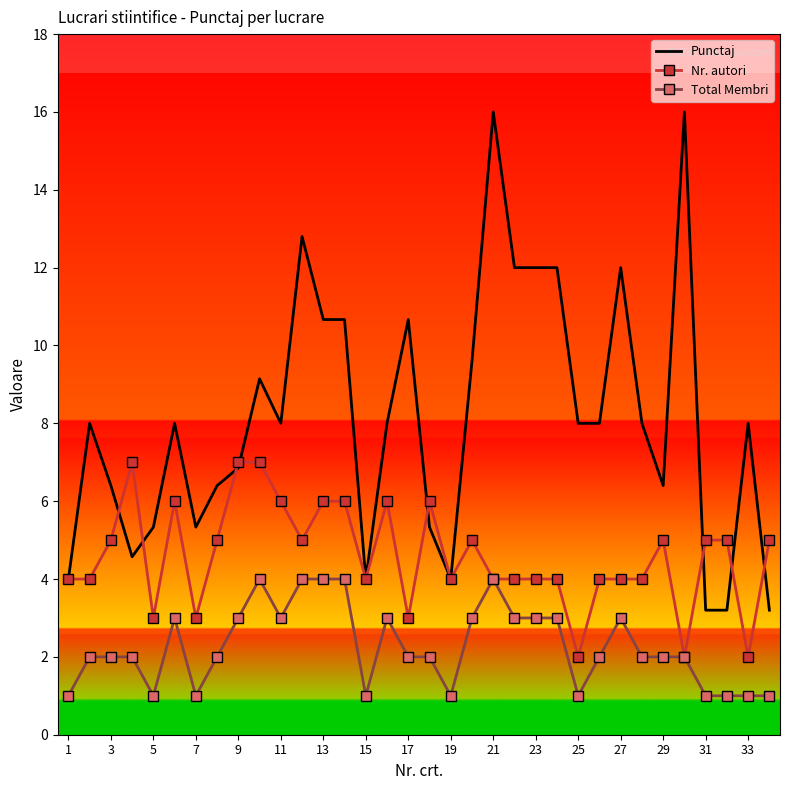

Reading left to right, extract all data points from this chart.

Punctaj: 4.0	8.0	6.4	4.6	5.3	8.0	5.3	6.4	6.9	9.1	8.0	12.8	10.7	10.7	4.0	8.0	10.7	5.3	4.0	9.6	16.0	12.0	12.0	12.0	8.0	8.0	12.0	8.0	6.4	16.0	3.2	3.2	8.0	3.2
Nr. autori: 4.0	4.0	5.0	7.0	3.0	6.0	3.0	5.0	7.0	7.0	6.0	5.0	6.0	6.0	4.0	6.0	3.0	6.0	4.0	5.0	4.0	4.0	4.0	4.0	2.0	4.0	4.0	4.0	5.0	2.0	5.0	5.0	2.0	5.0
Total Membri: 1.0	2.0	2.0	2.0	1.0	3.0	1.0	2.0	3.0	4.0	3.0	4.0	4.0	4.0	1.0	3.0	2.0	2.0	1.0	3.0	4.0	3.0	3.0	3.0	1.0	2.0	3.0	2.0	2.0	2.0	1.0	1.0	1.0	1.0